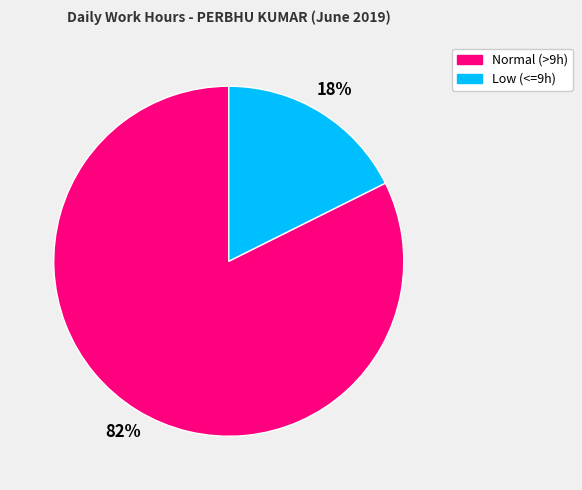

How many segments does this pie chart have?

2